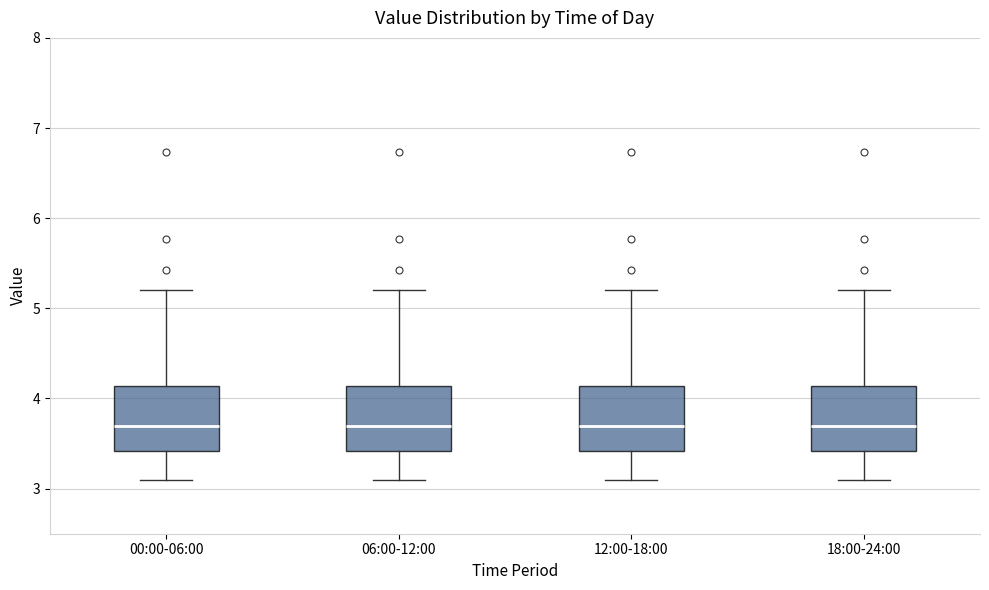

Reading left to right, transcribe this box plot: for each box, give where its median line is, the range the box spans, and where its two whiskers end, as read against the y-axis. The values are not printed on the chart, so give them approximately, as read against the axis.

00:00-06:00: median 3.7, box 3.4 to 4.1, whiskers 3.1 to 5.2
06:00-12:00: median 3.7, box 3.4 to 4.1, whiskers 3.1 to 5.2
12:00-18:00: median 3.7, box 3.4 to 4.1, whiskers 3.1 to 5.2
18:00-24:00: median 3.7, box 3.4 to 4.1, whiskers 3.1 to 5.2